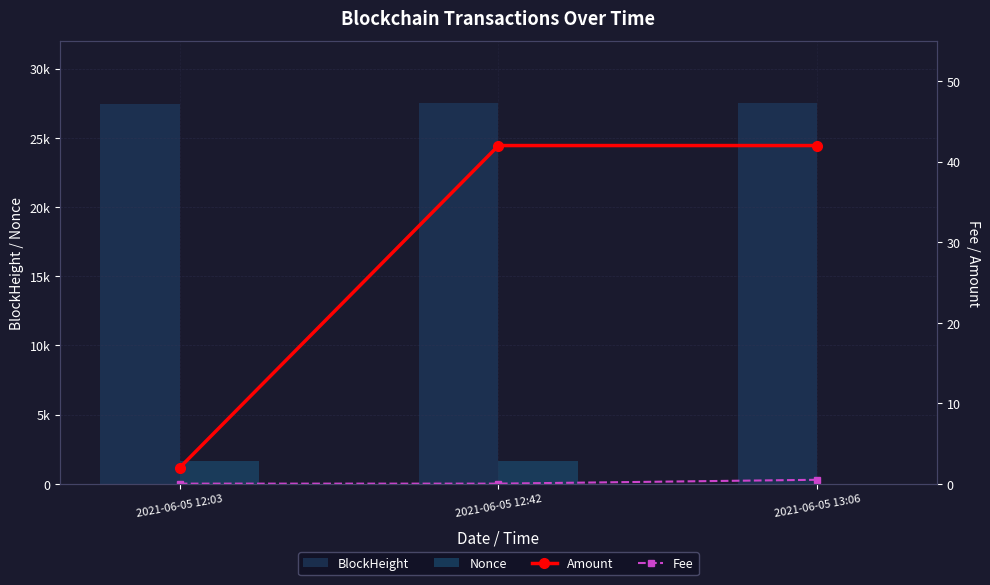

How many categories are shown in the chart?

3